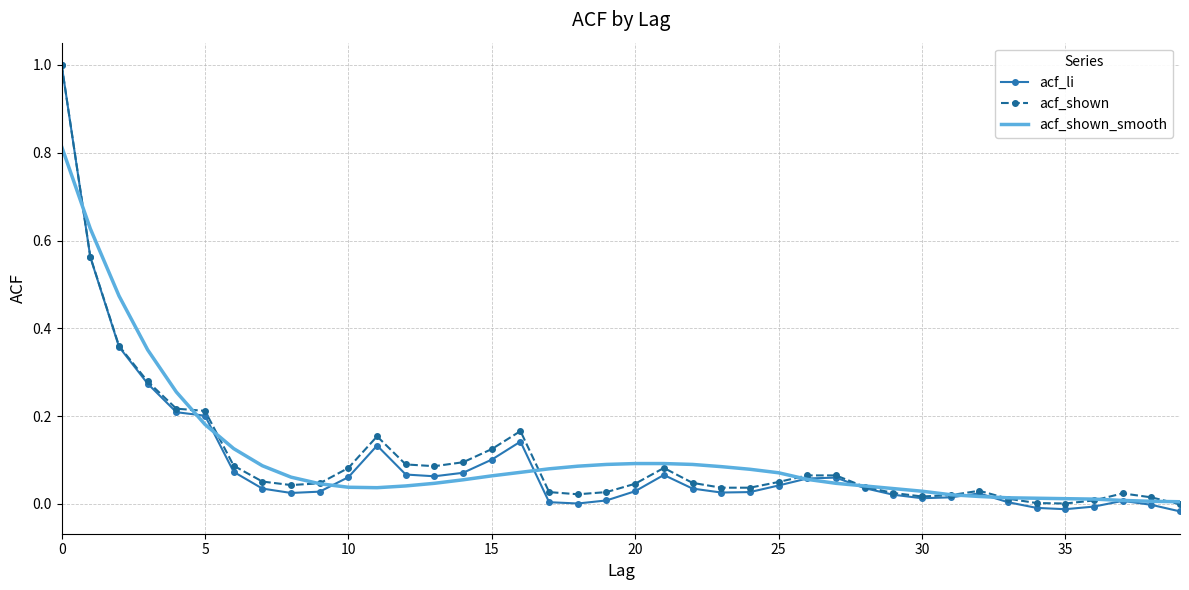

What is the highest value of the acf_shown series?

1.0